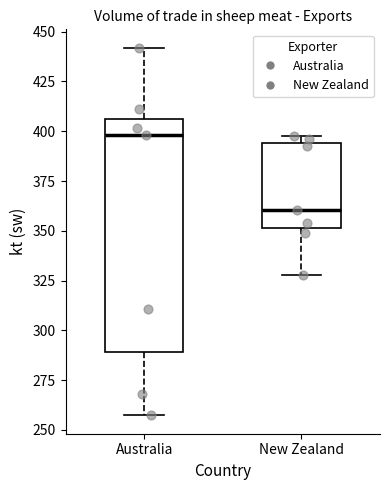

Which box has the lowest median line?

New Zealand